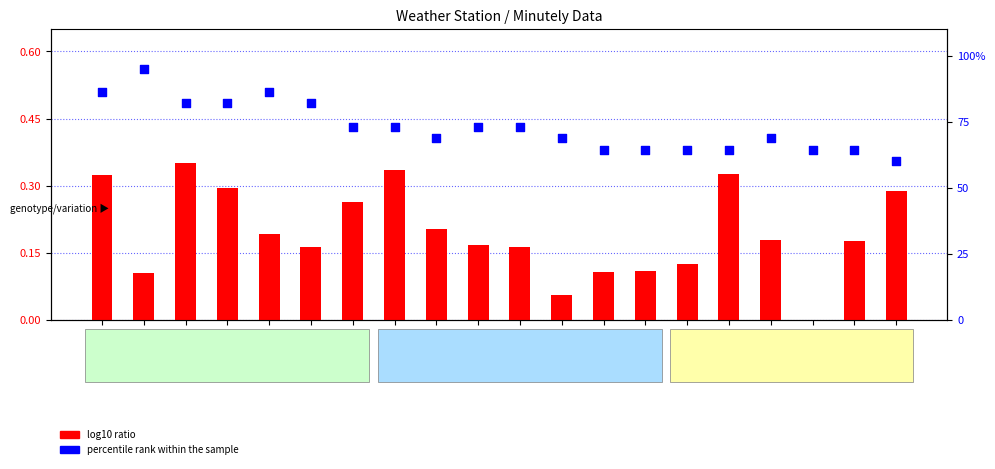

Which series has the largest Y range (max minus min)?

percentile rank within the sample